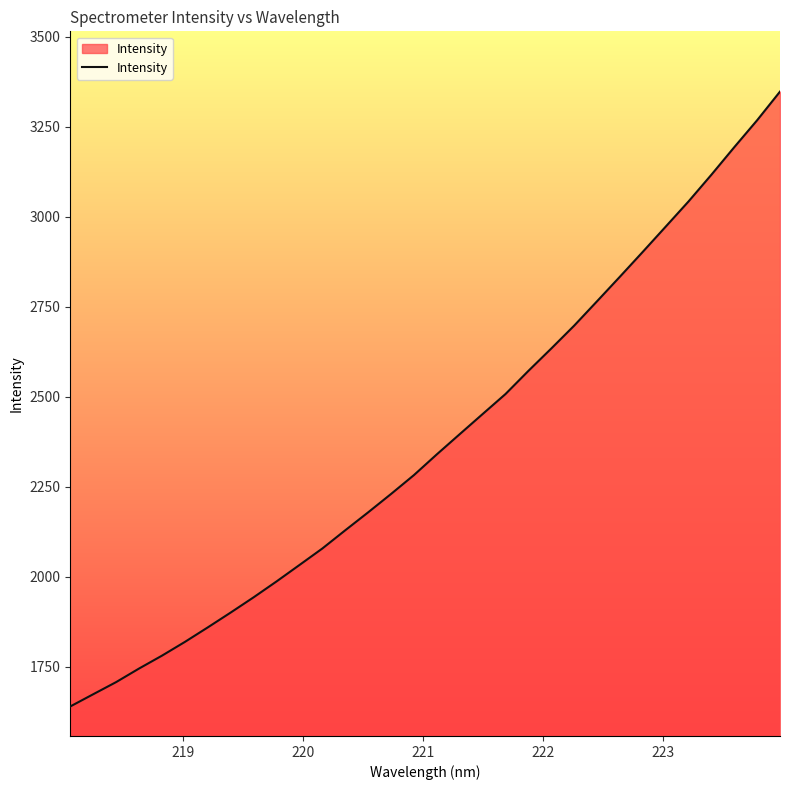

What is the minimum value shown in the chart?

1639.8